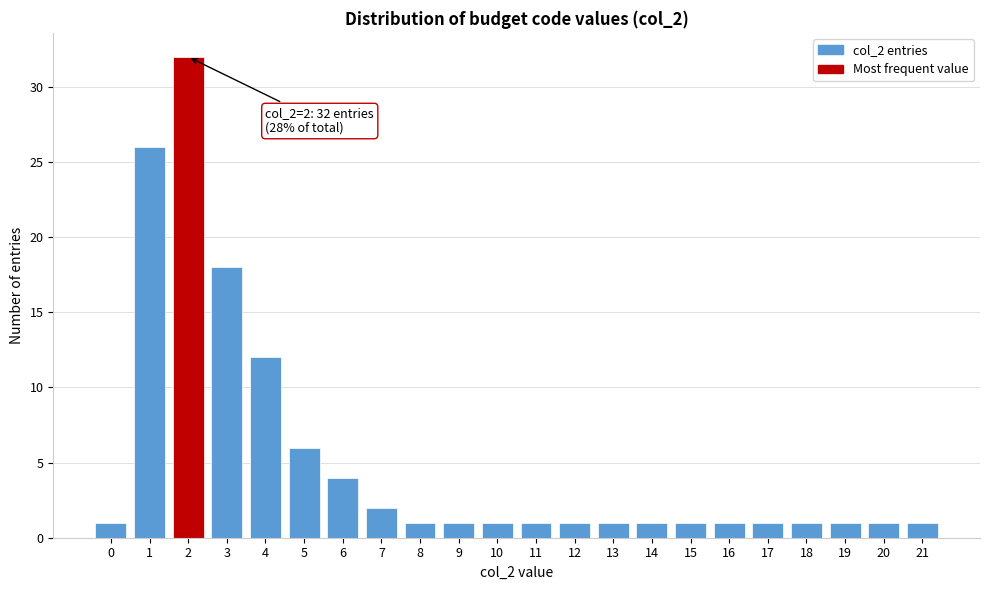

Reading right to left, extract all data points from this chart.

1	1	1	1	1	1	1	1	1	1	1	1	1	1	2	4	6	12	18	32	26	1